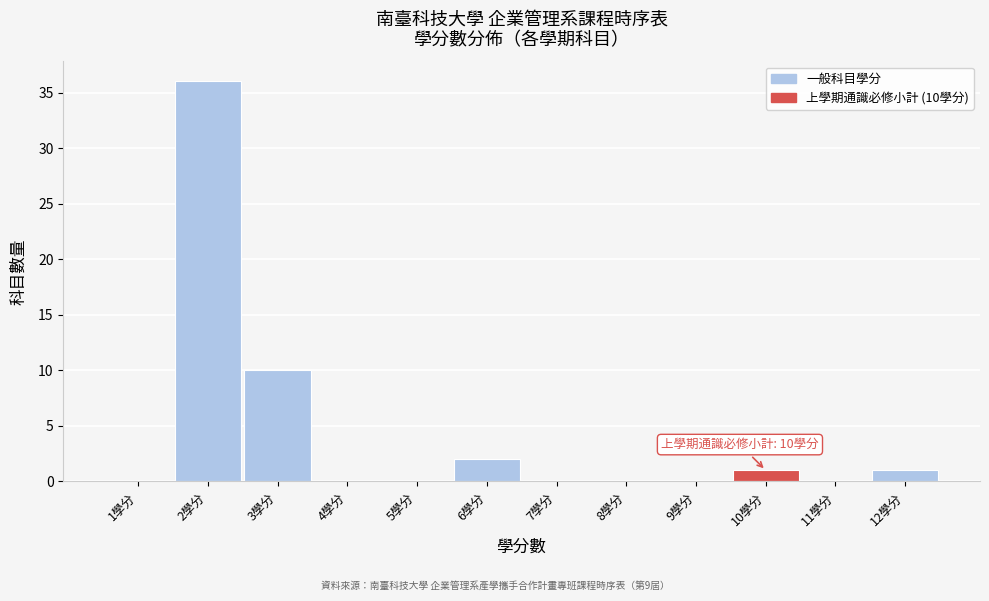

Over which range of the x-axis is the bar tallest?

1.5 to 2.5